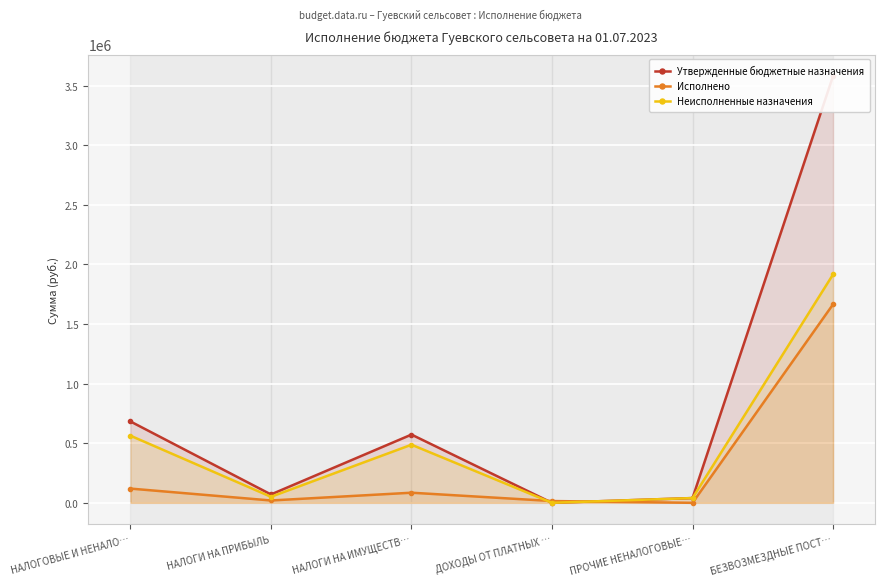

What is the label of the 3rd point from the right?

ДОХОДЫ ОТ ПЛАТНЫХ …